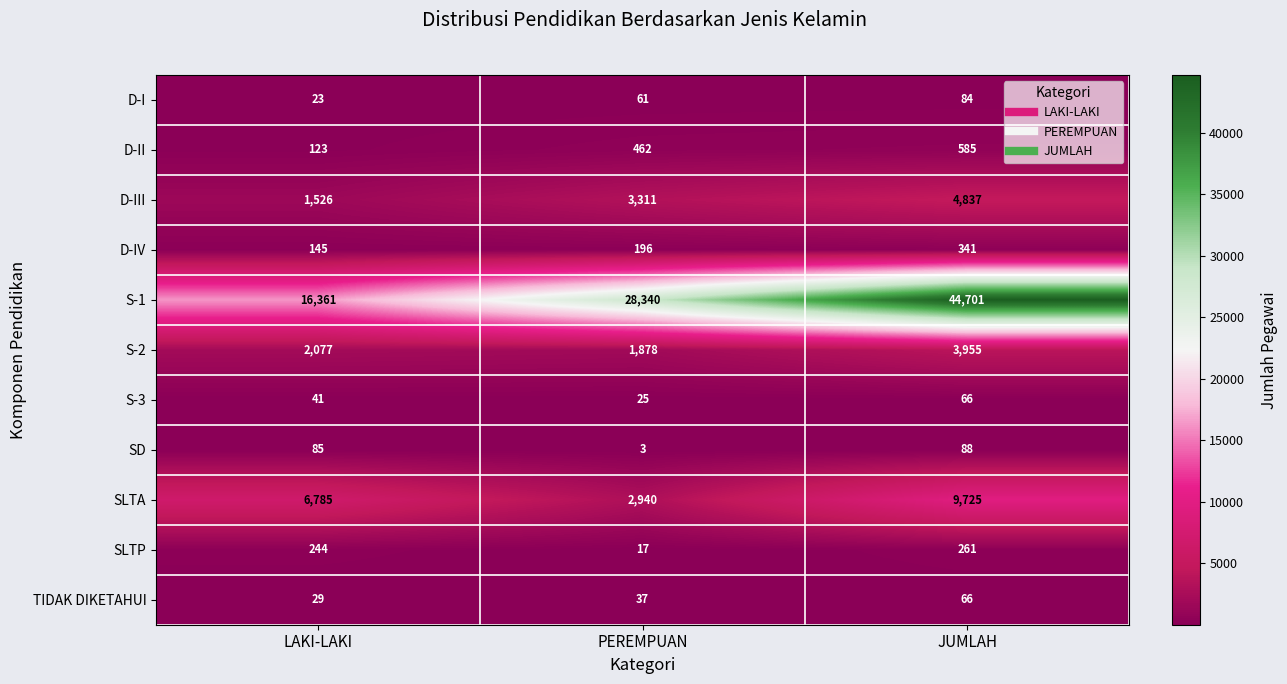

At how many categories does at least one series exceed 21043?

2